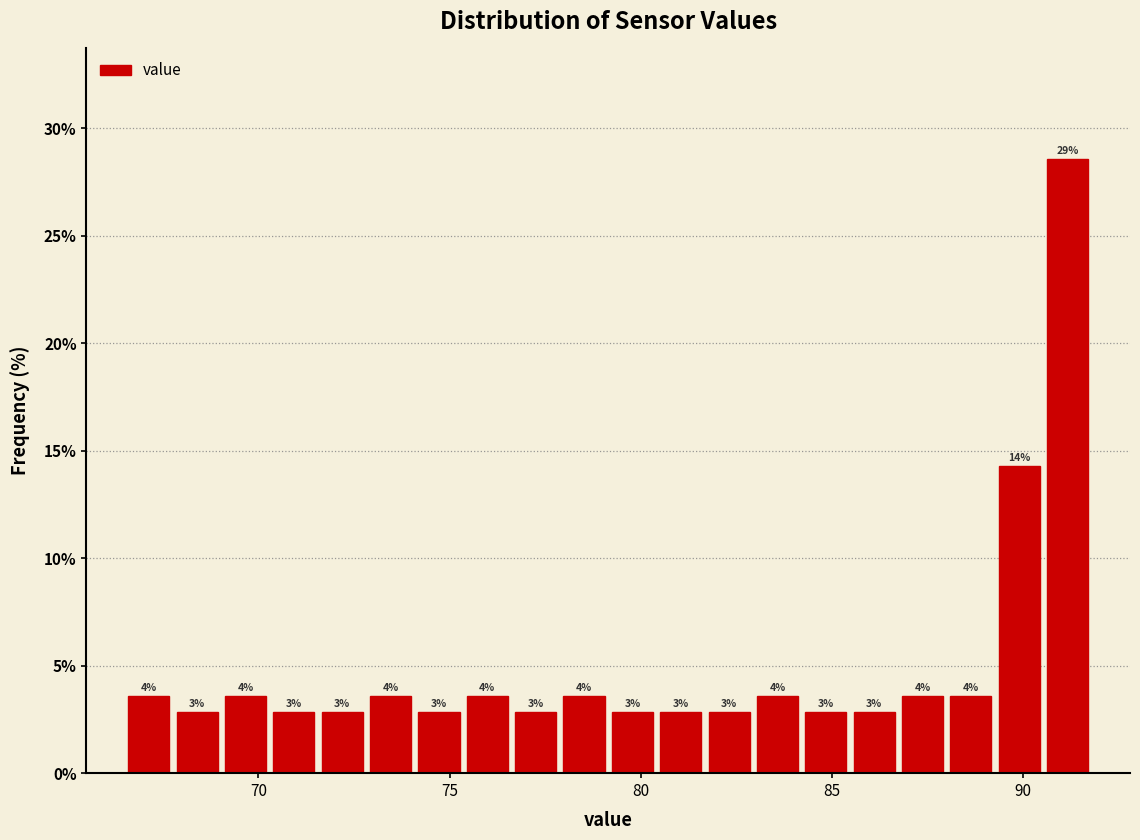

Around what value on the x-axis is the tallest bar? Give the approximate position of its centre, as read against the axis.

91.0